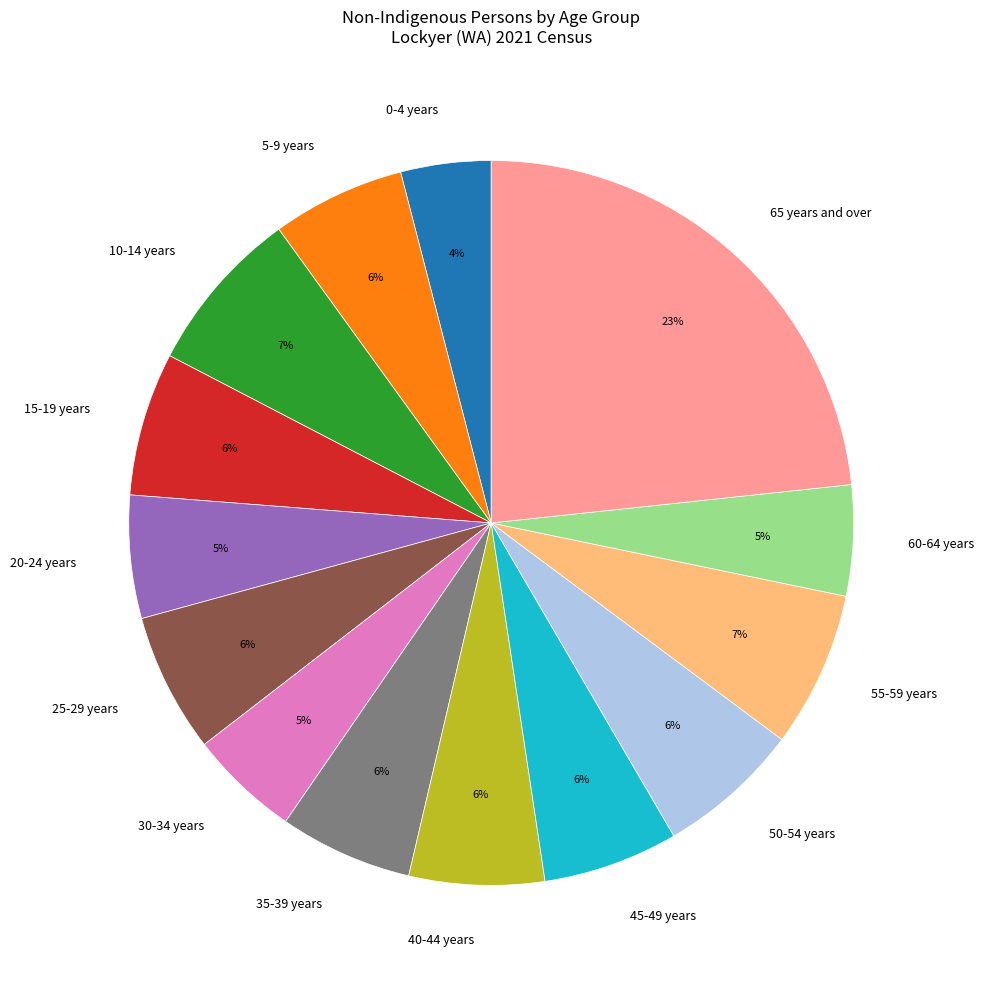

To the nearest percent, what is the combined percentage of 65 years and over and 25-29 years?

30%